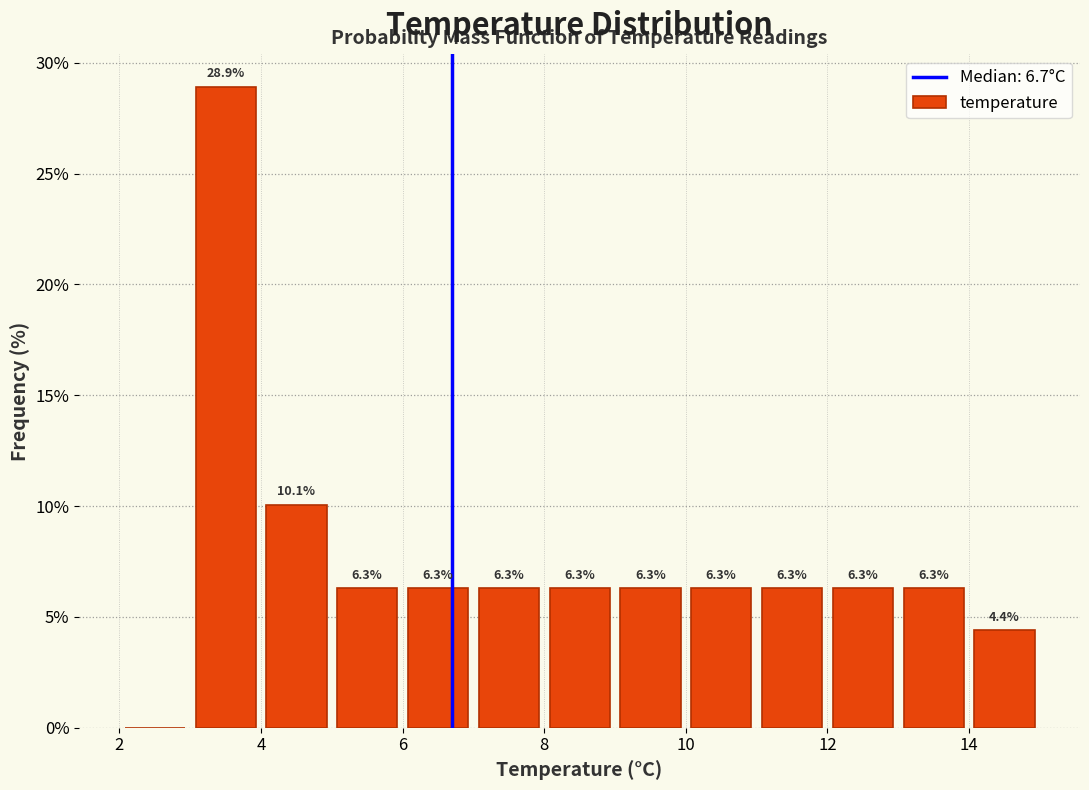

Which range on the x-axis has the tallest bar?

3 to 4